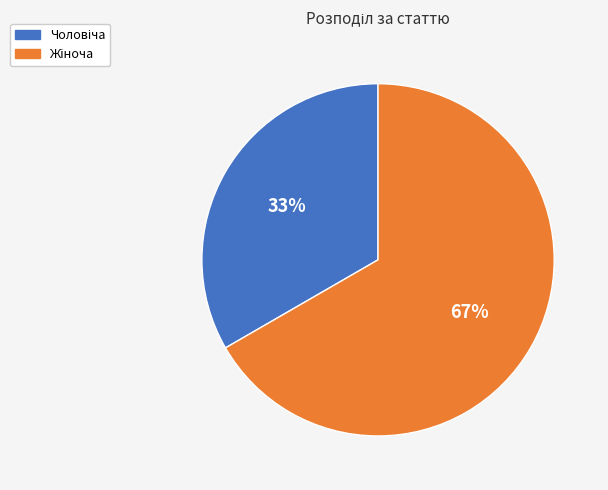

To the nearest percent, what is the average slice percentage?

50%